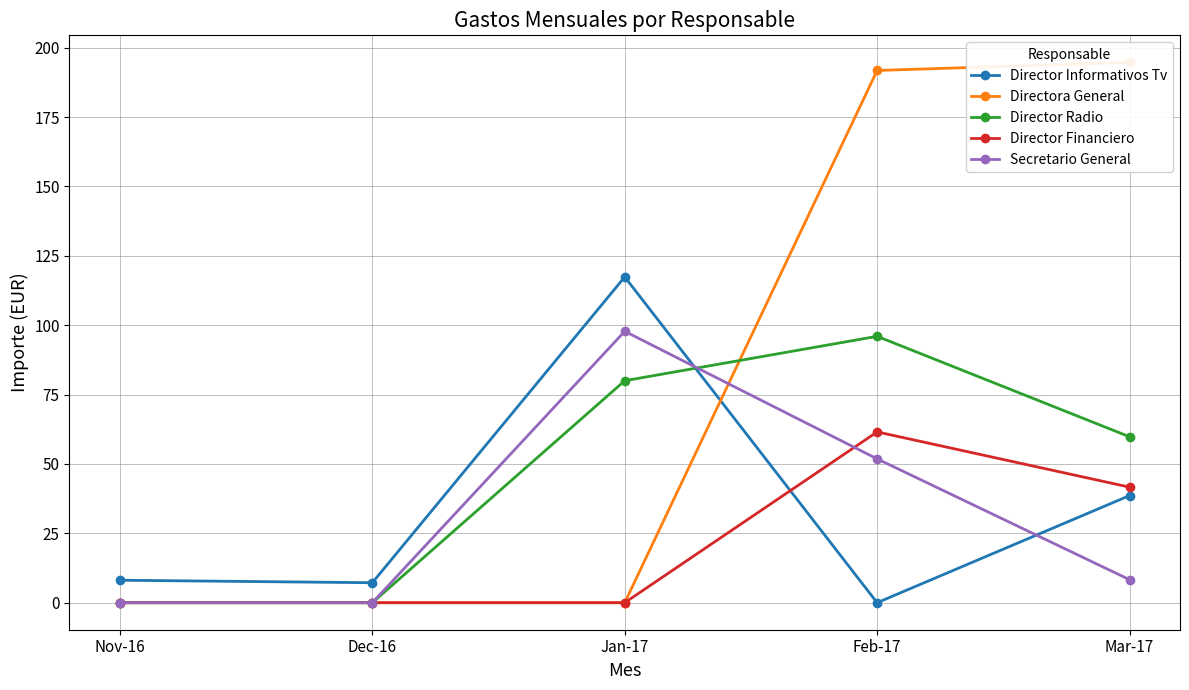

Which category has the lowest value across all series?

Feb-17